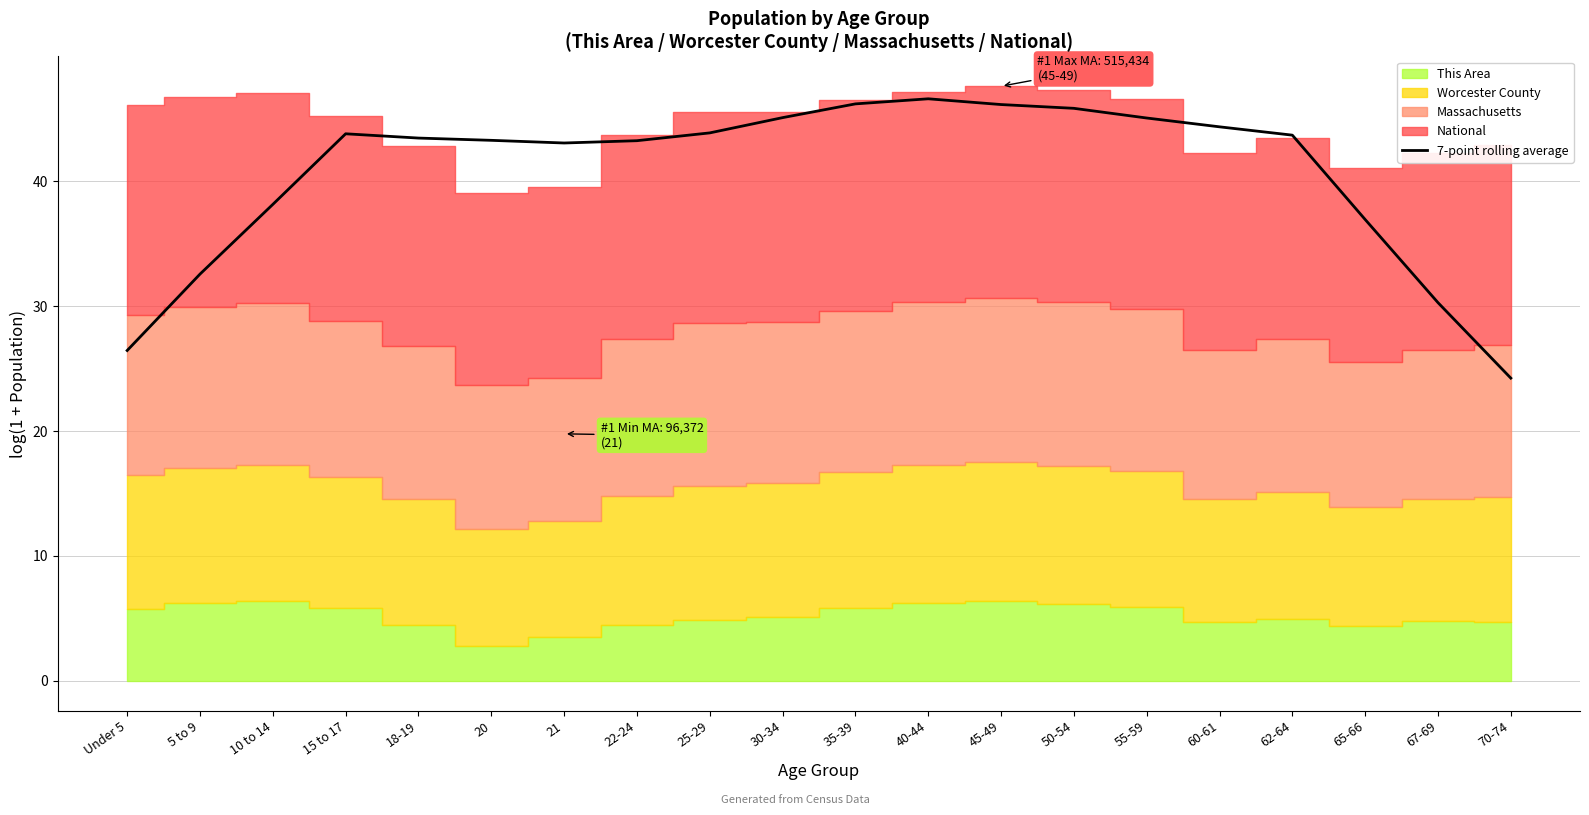

What is the label of the 9th point from the right?

40-44